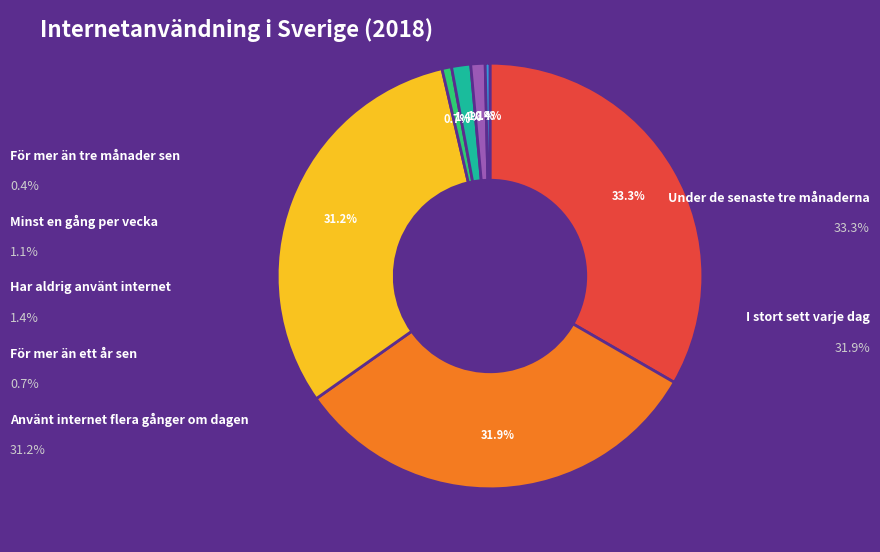

How many slices are in this pie chart?

7